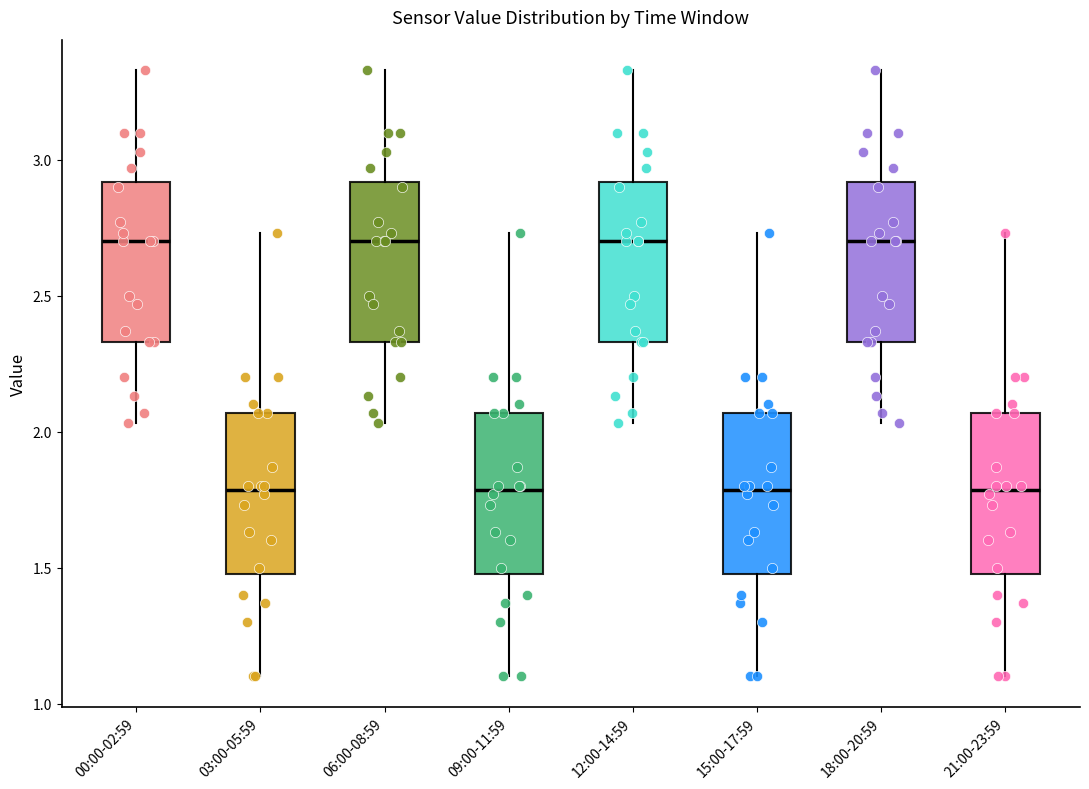

Reading left to right, read every box against the y-axis: the position of its median line, the range the box covers, and the ends of its whiskers. The values are not printed on the chart, so give them approximately, as read against the axis.

00:00-02:59: median 2.70, box 2.35 to 2.90, whiskers 2.05 to 3.35
03:00-05:59: median 1.80, box 1.50 to 2.05, whiskers 1.10 to 2.75
06:00-08:59: median 2.70, box 2.35 to 2.90, whiskers 2.05 to 3.35
09:00-11:59: median 1.80, box 1.50 to 2.05, whiskers 1.10 to 2.75
12:00-14:59: median 2.70, box 2.35 to 2.90, whiskers 2.05 to 3.35
15:00-17:59: median 1.80, box 1.50 to 2.05, whiskers 1.10 to 2.75
18:00-20:59: median 2.70, box 2.35 to 2.90, whiskers 2.05 to 3.35
21:00-23:59: median 1.80, box 1.50 to 2.05, whiskers 1.10 to 2.75